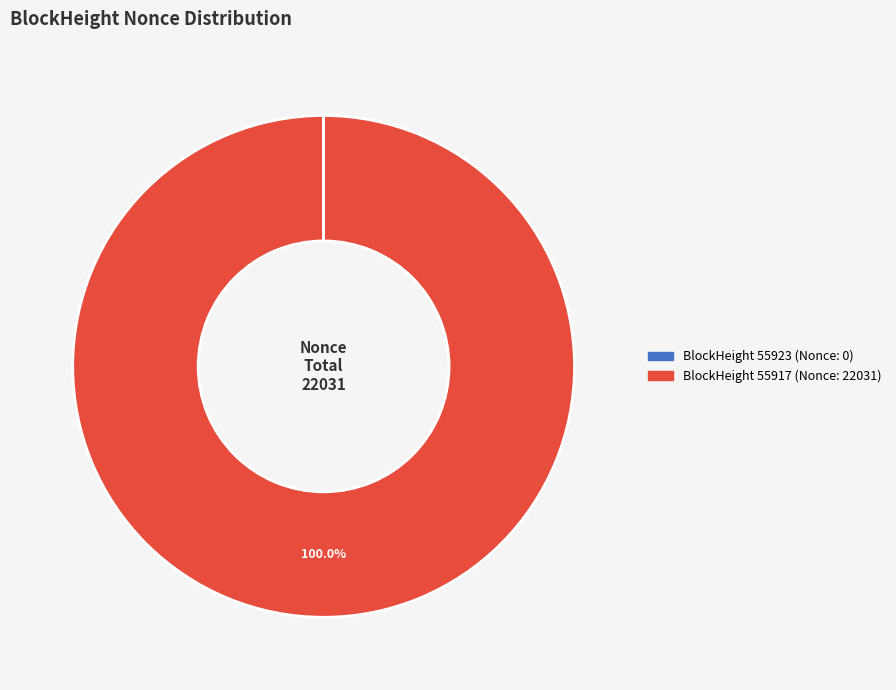

Does any single category account for the majority?

Yes